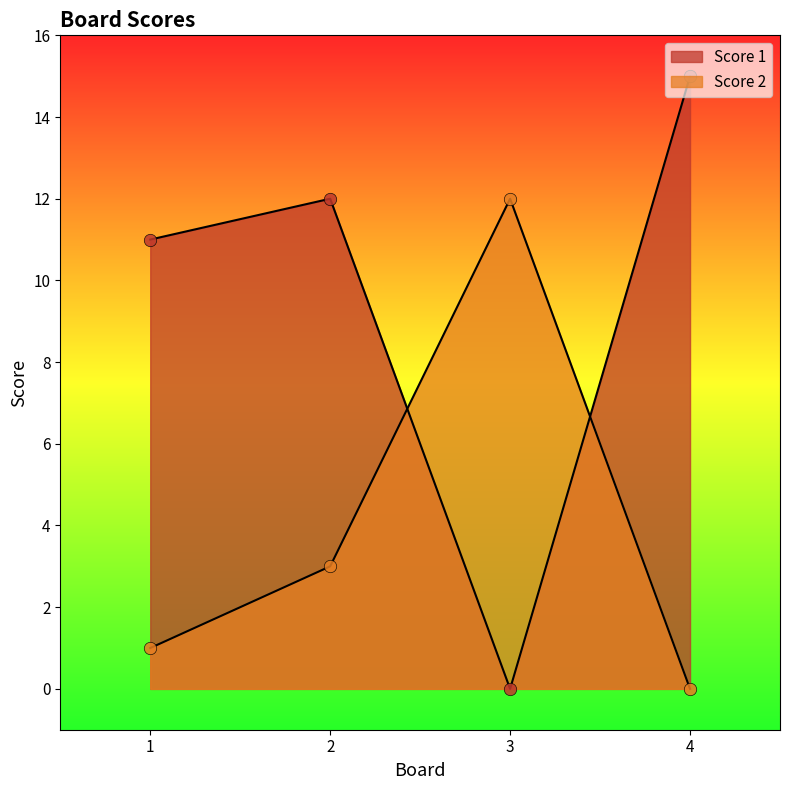

Which series contains the lowest Y value?

Score 1